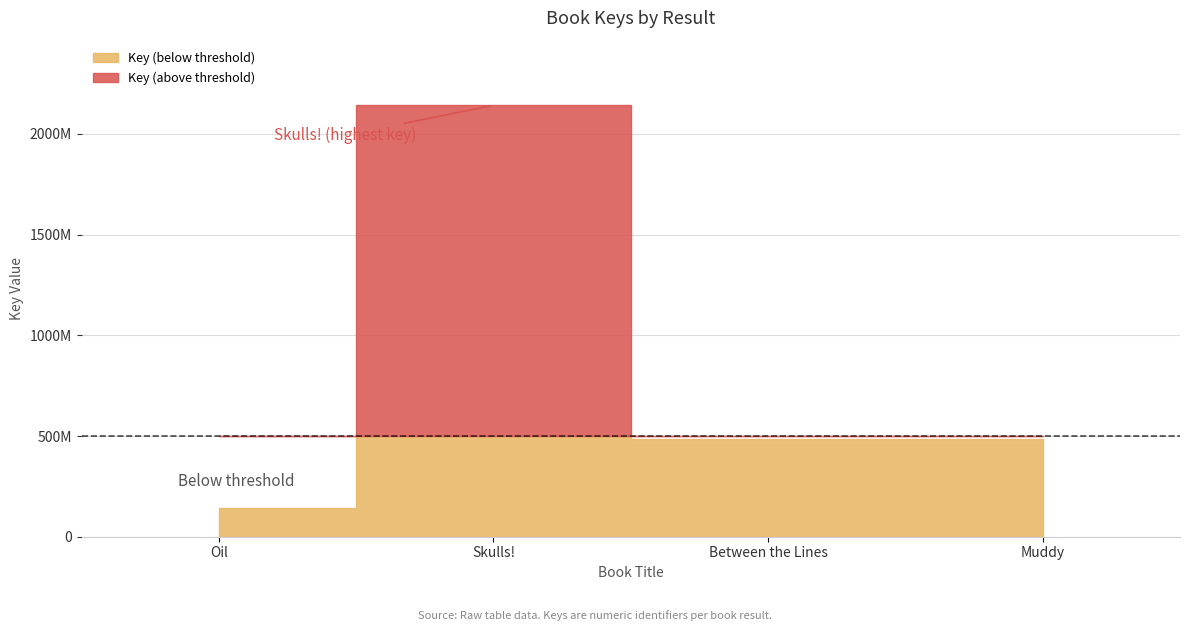

Rank the categories by value from highest to lowest.

Skulls!, Between the Lines, Muddy, Oil